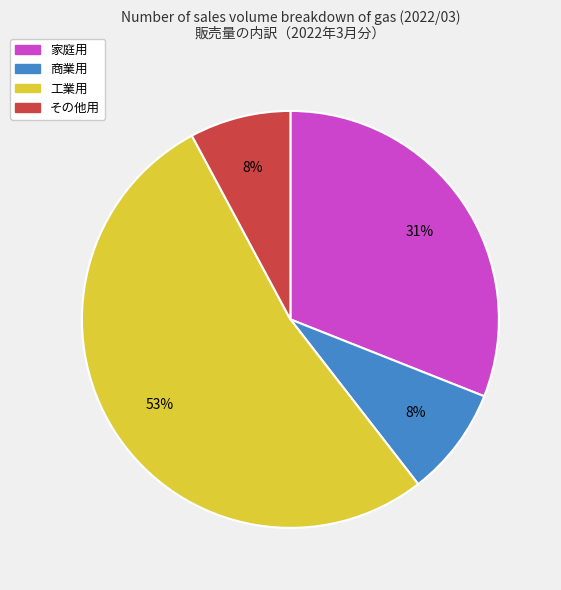

To the nearest percent, what is the difference between the 工業用 and その他用 slice percentages?

45%